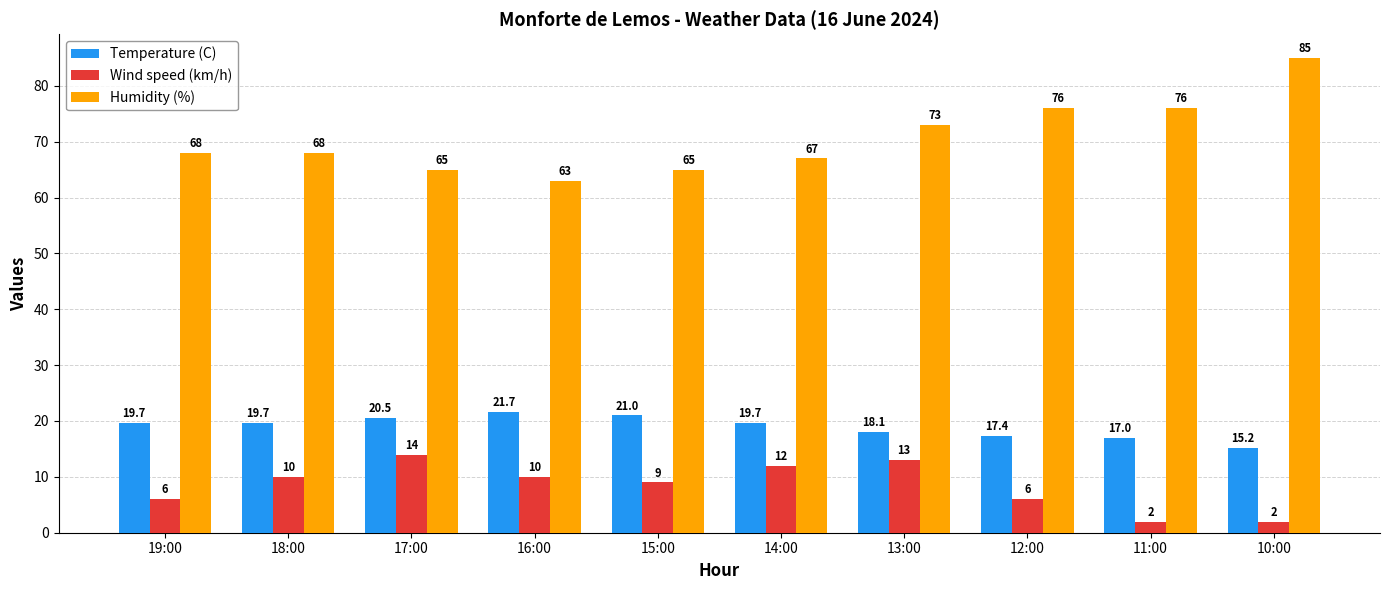

Where is Temperature (C) nearest to the value 18?

13:00